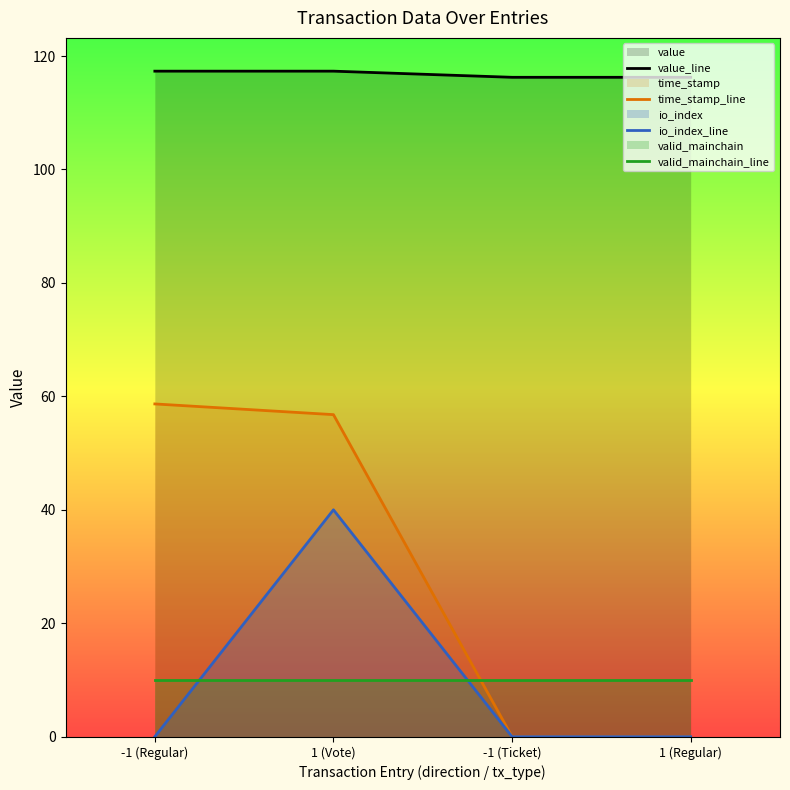

List the labels in order of io_index_line value, smallest first.

-1 (Regular), -1 (Ticket), 1 (Regular), 1 (Vote)